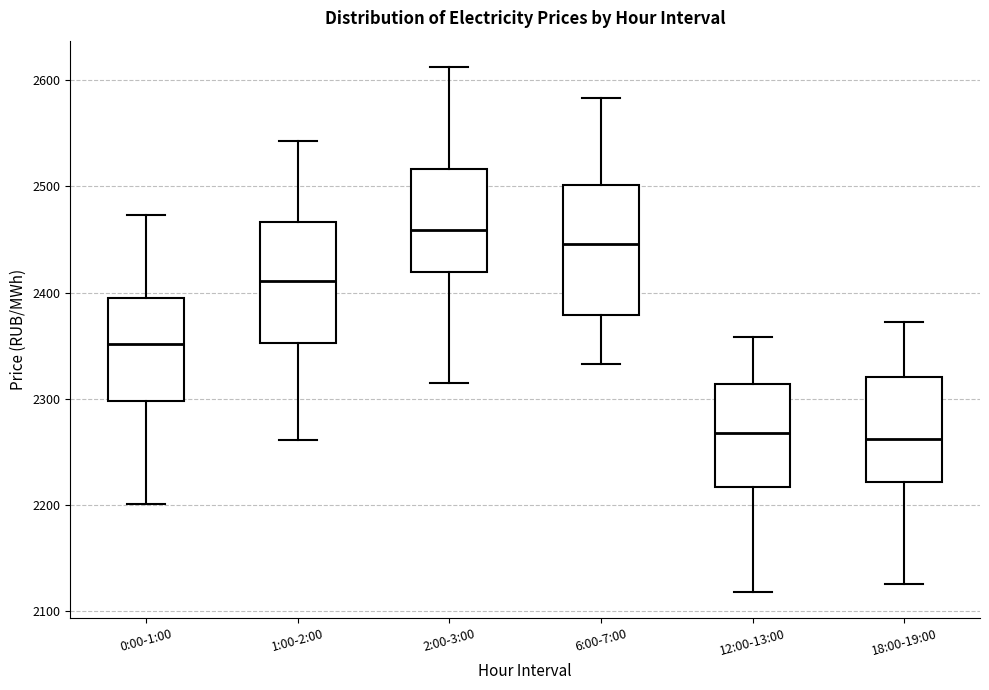

Reading left to right, transcribe this box plot: for each box, give where its median line is, the range the box spans, and where its two whiskers end, as read against the y-axis. The values are not printed on the chart, so give them approximately, as read against the axis.

0:00-1:00: median 2350, box 2300 to 2390, whiskers 2200 to 2470
1:00-2:00: median 2410, box 2350 to 2470, whiskers 2260 to 2540
2:00-3:00: median 2460, box 2420 to 2520, whiskers 2320 to 2610
6:00-7:00: median 2450, box 2380 to 2500, whiskers 2330 to 2580
12:00-13:00: median 2270, box 2220 to 2310, whiskers 2120 to 2360
18:00-19:00: median 2260, box 2220 to 2320, whiskers 2130 to 2370